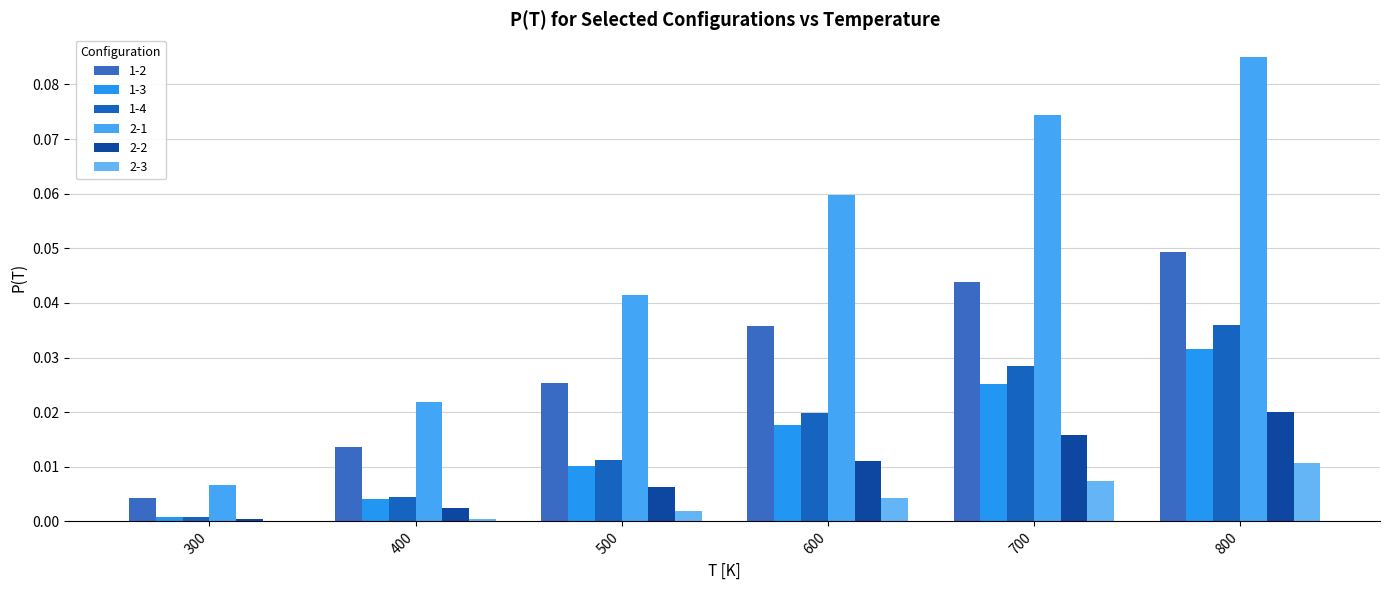

How many groups of bars are there?

6